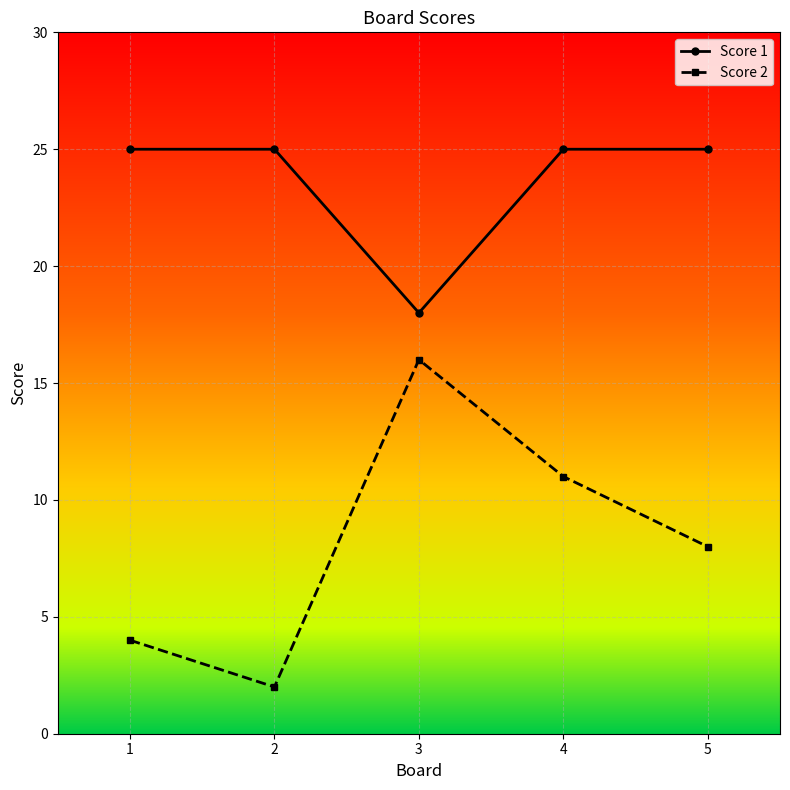

Reading right to left, extract all data points from this chart.

Score 1: 5=25	4=25	3=18	2=25	1=25
Score 2: 5=8	4=11	3=16	2=2	1=4